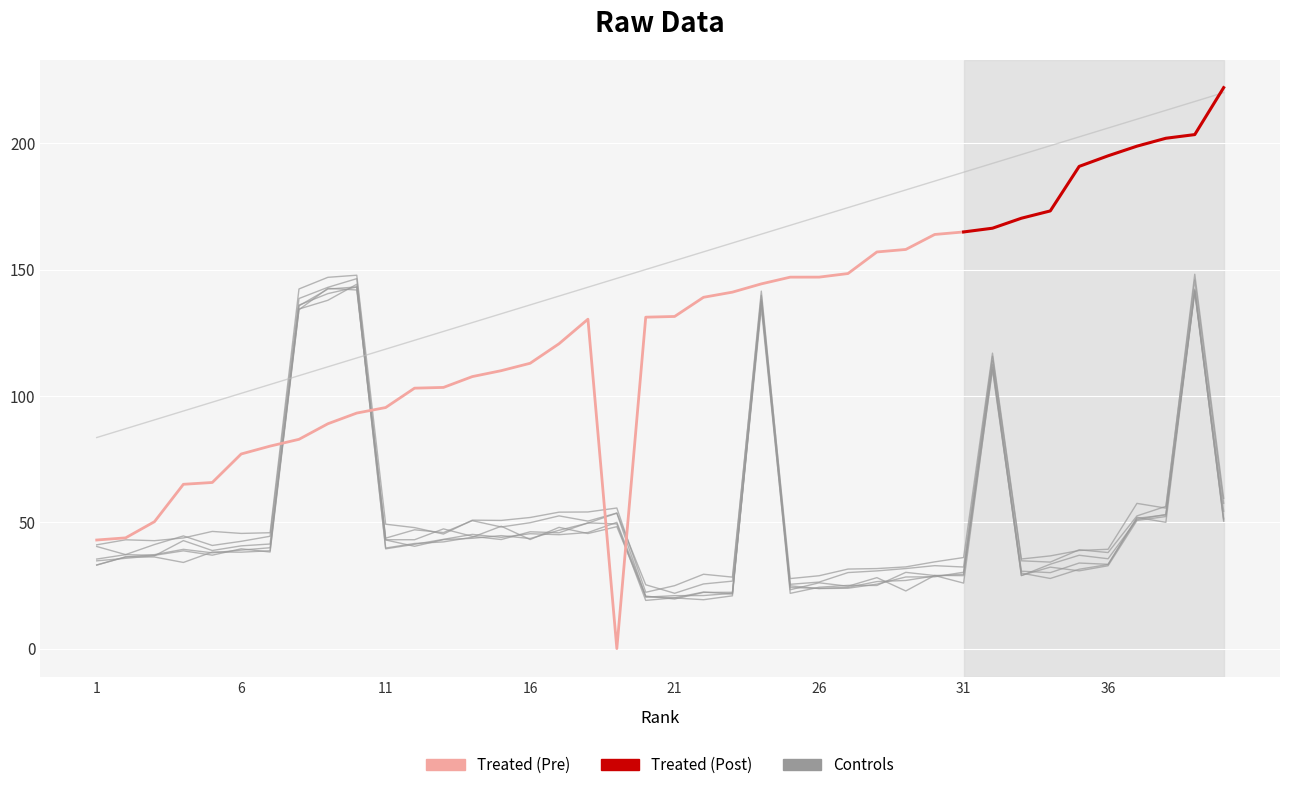

At how many categories does at least one series exceed 25?

40